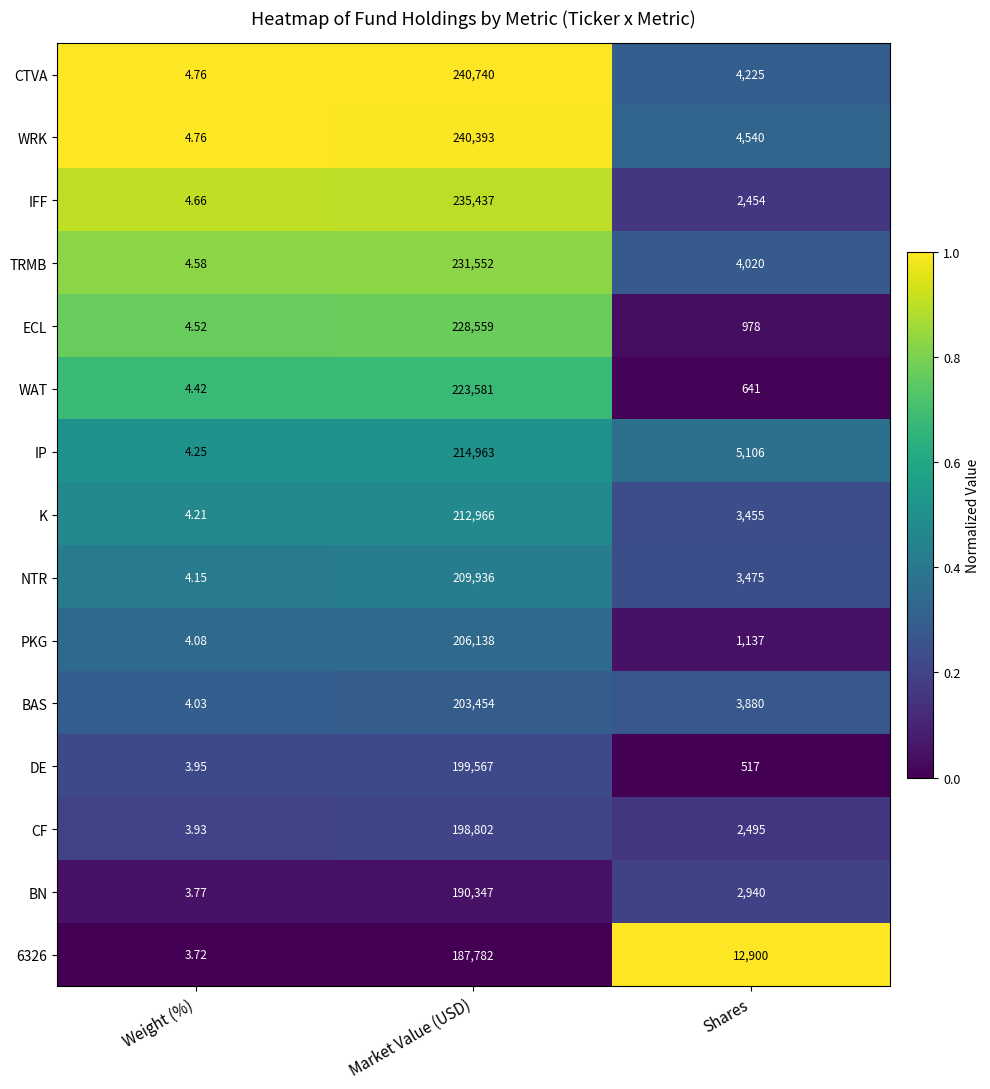

At which category is the sum across all series the highest?

Market Value (USD)